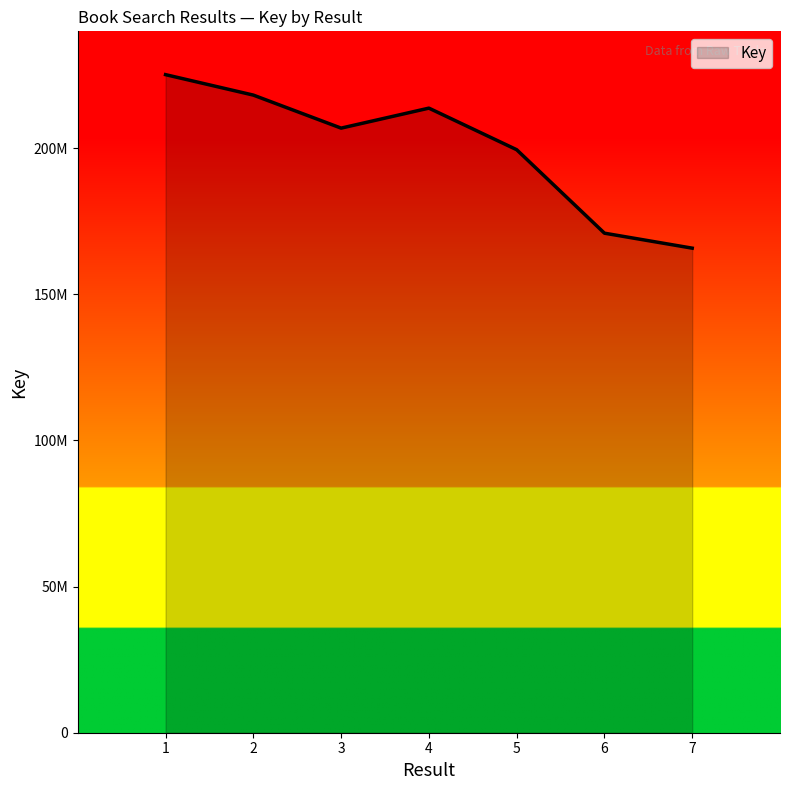

At which category does the data reach its first local peak?

4